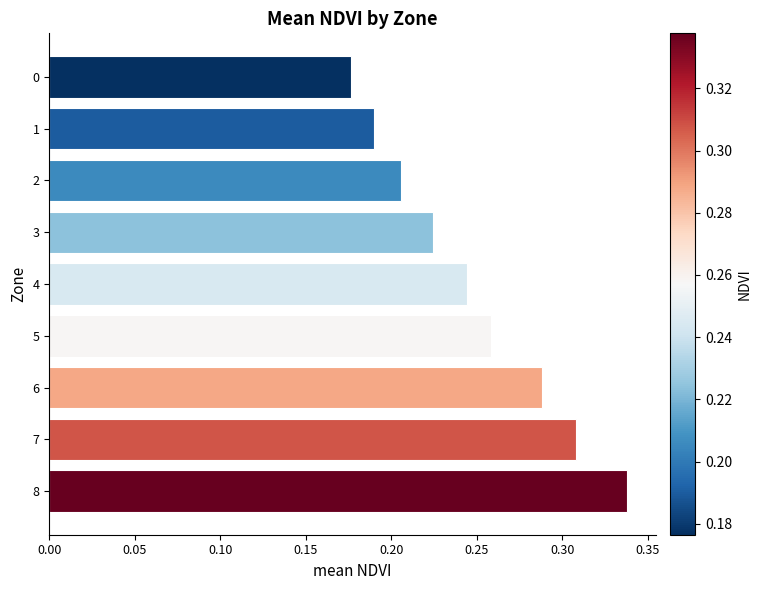

How many data points does each series have?

9